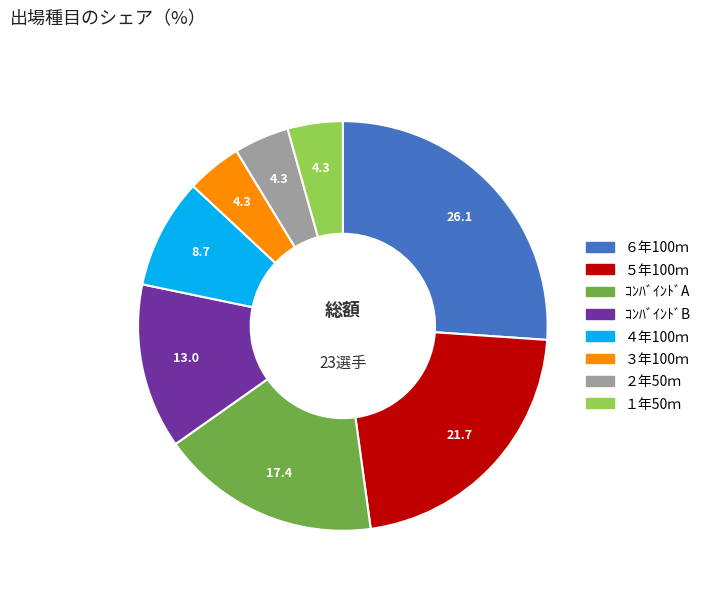

Between ６年100ｍ and ２年50ｍ, which is larger?

６年100ｍ